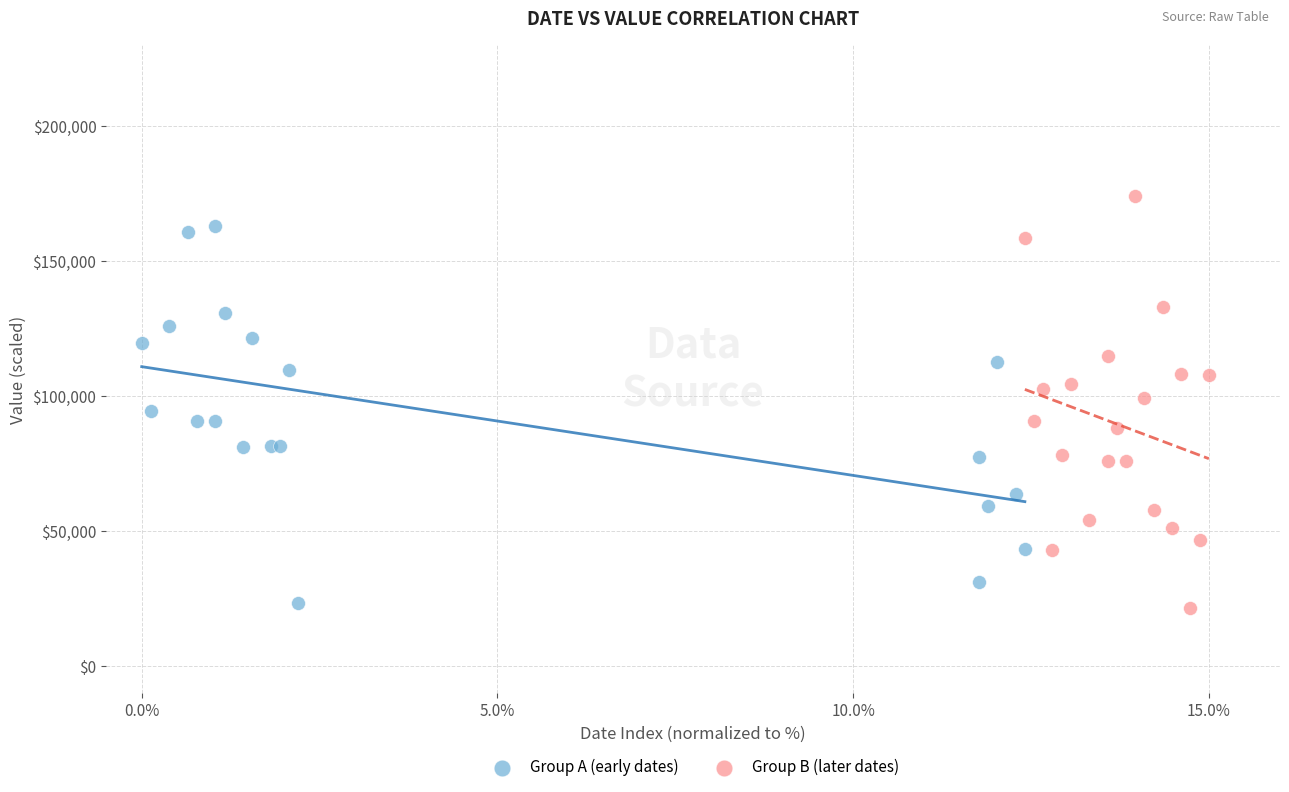

Which series reaches the maximum Y coordinate?

Group B (later dates)